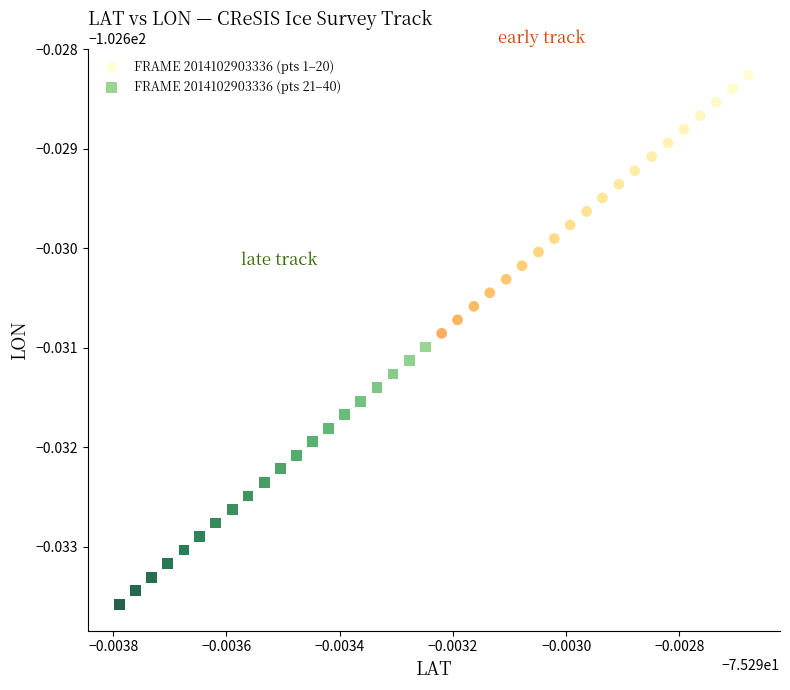

Which series contains the lowest Y value?

FRAME 2014102903336 (pts 21–40)